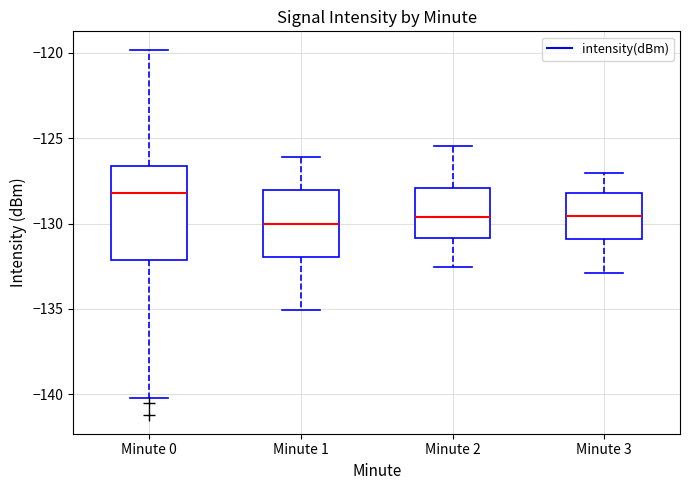

Comparing the boxes themselves (not the whiskers), which one is the tallest?

Minute 0